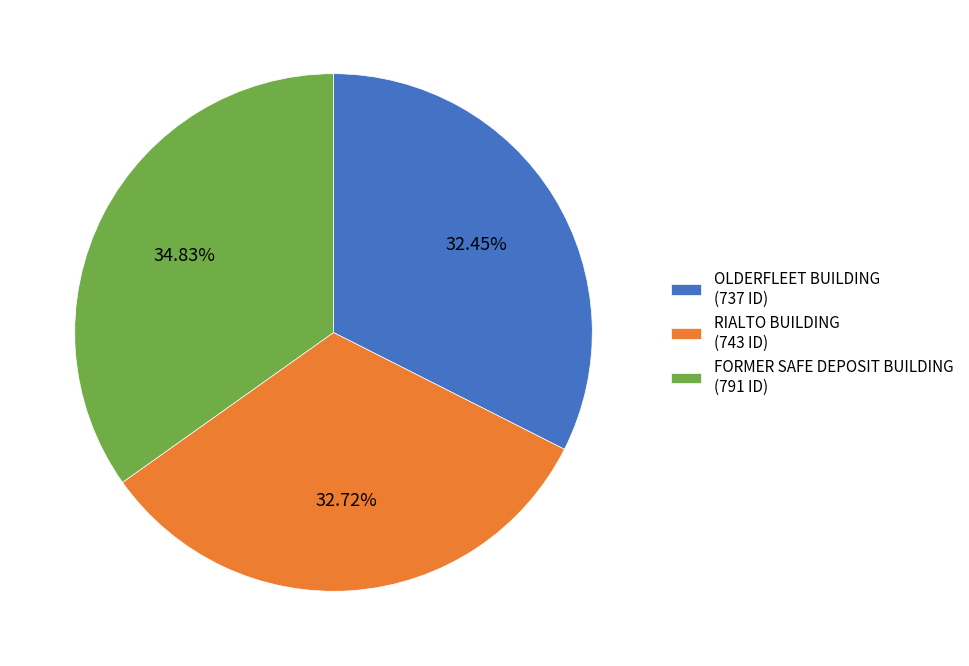

To the nearest percent, what percentage of the pie is RIALTO BUILDING?

33%